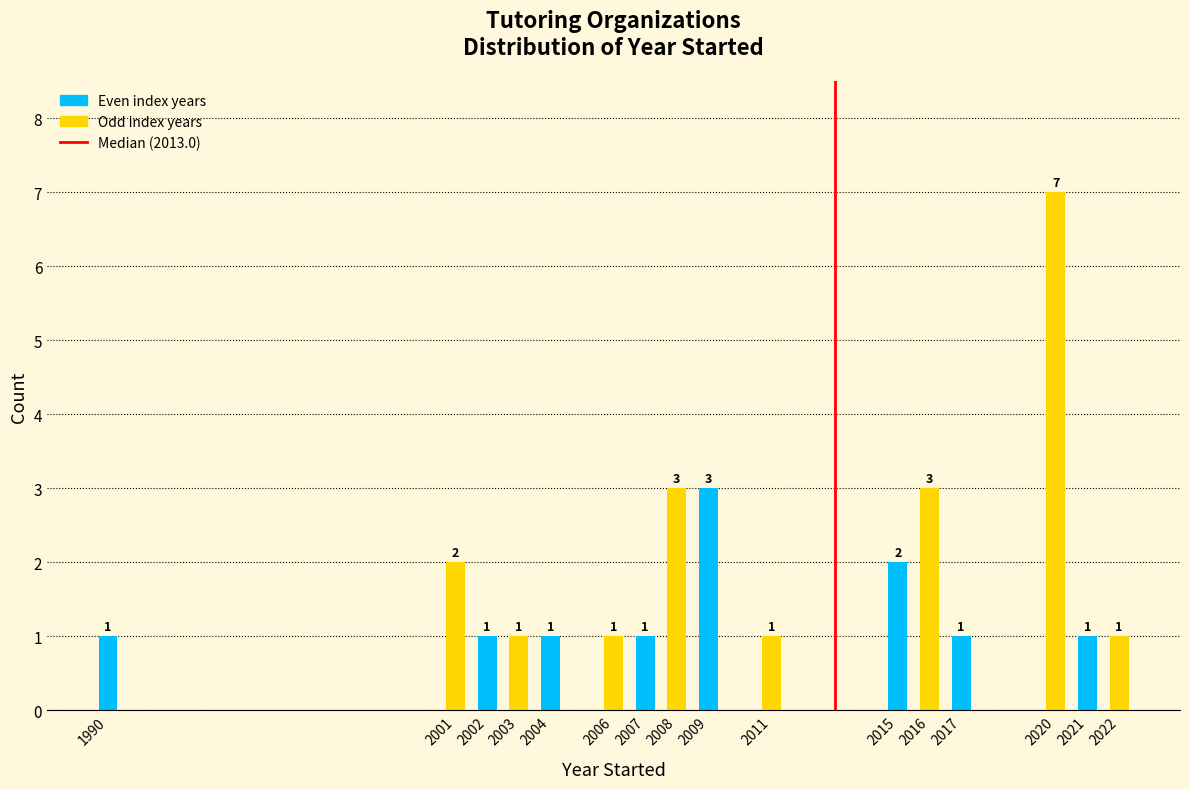

Reading left to right, extract all data points from this chart.

1	2	1	1	1	1	1	3	3	1	2	3	1	7	1	1